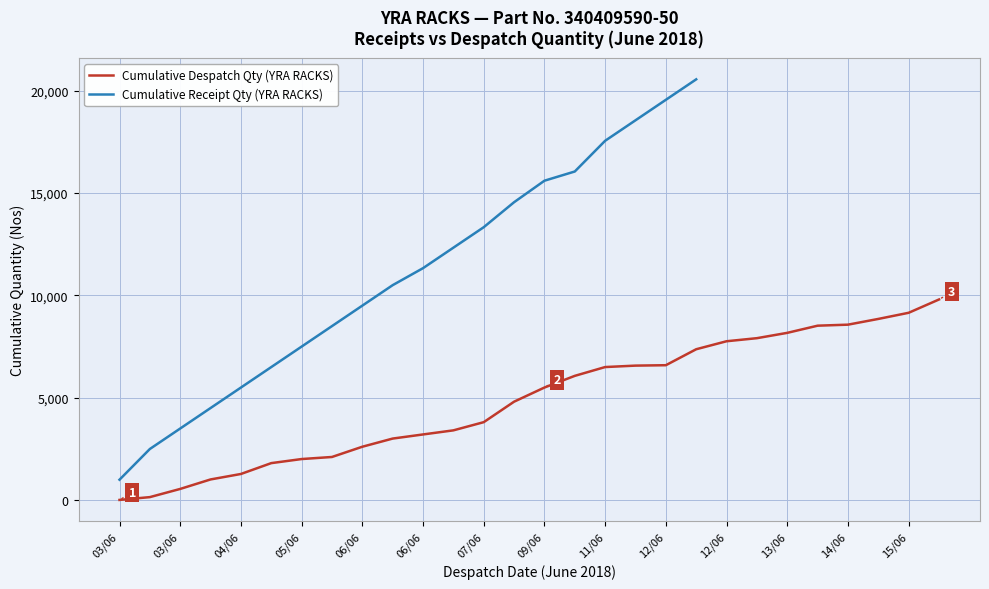

What is the value of the 27th point from the left?

9151